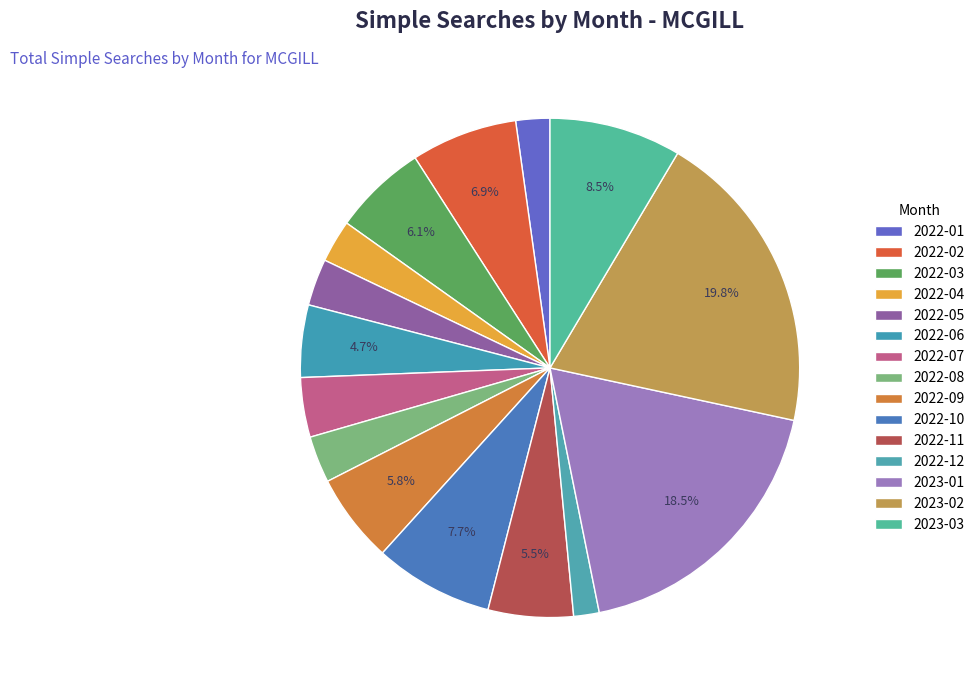

Rank the categories by value from lowest to highest.

2022-12, 2022-01, 2022-04, 2022-05, 2022-08, 2022-07, 2022-06, 2022-11, 2022-09, 2022-03, 2022-02, 2022-10, 2023-03, 2023-01, 2023-02